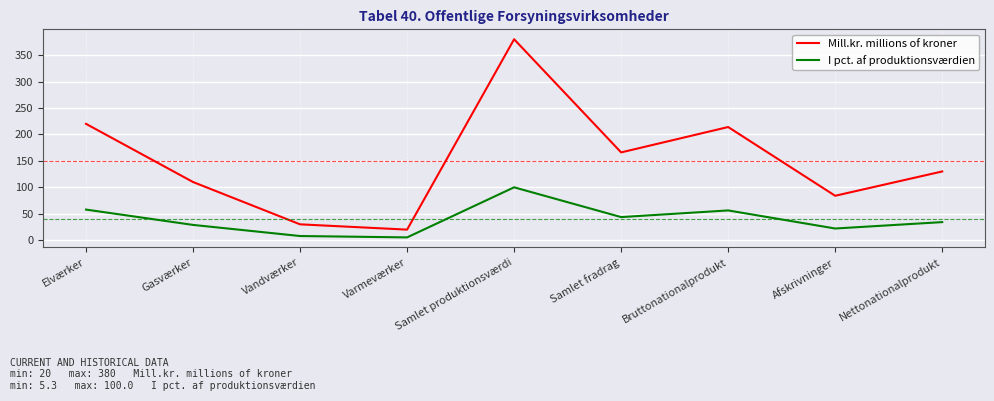

True or false: Mill.kr. millions of kroner and I pct. af produktionsværdien intersect in this chart.

False